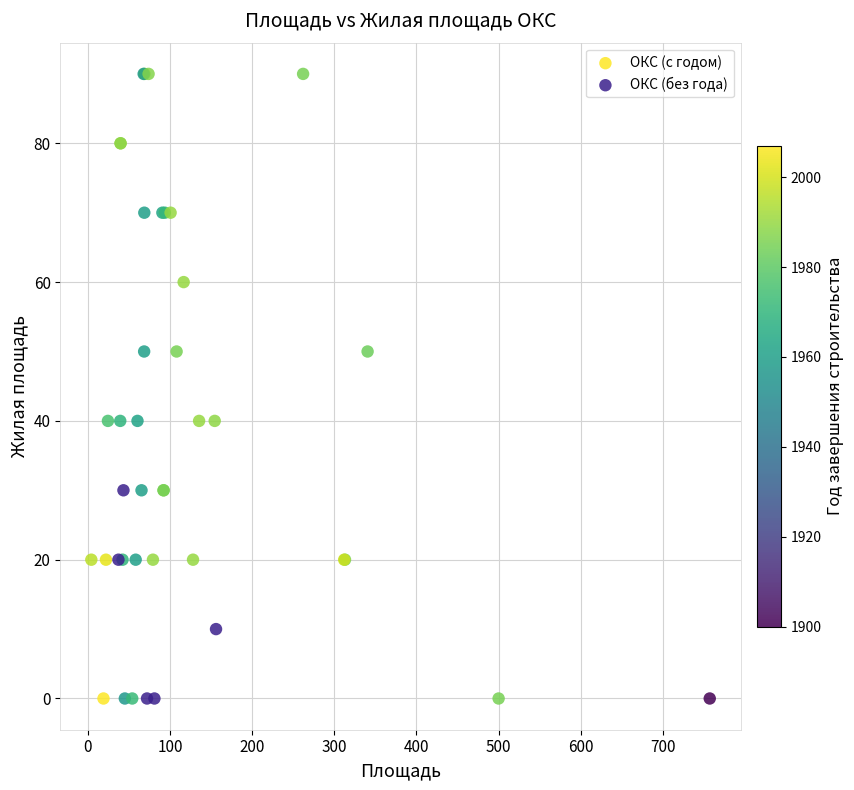

Which series has the largest Y range (max minus min)?

ОКС (с годом)